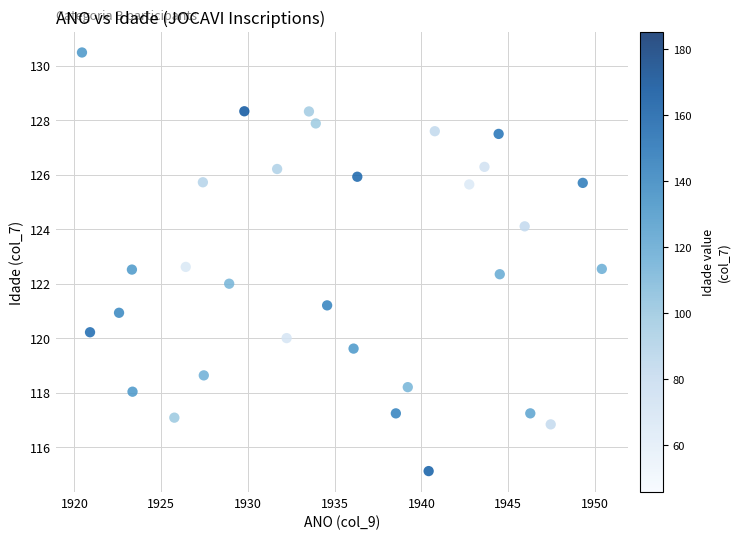

What is the range of X values (max minus min)?

30.0